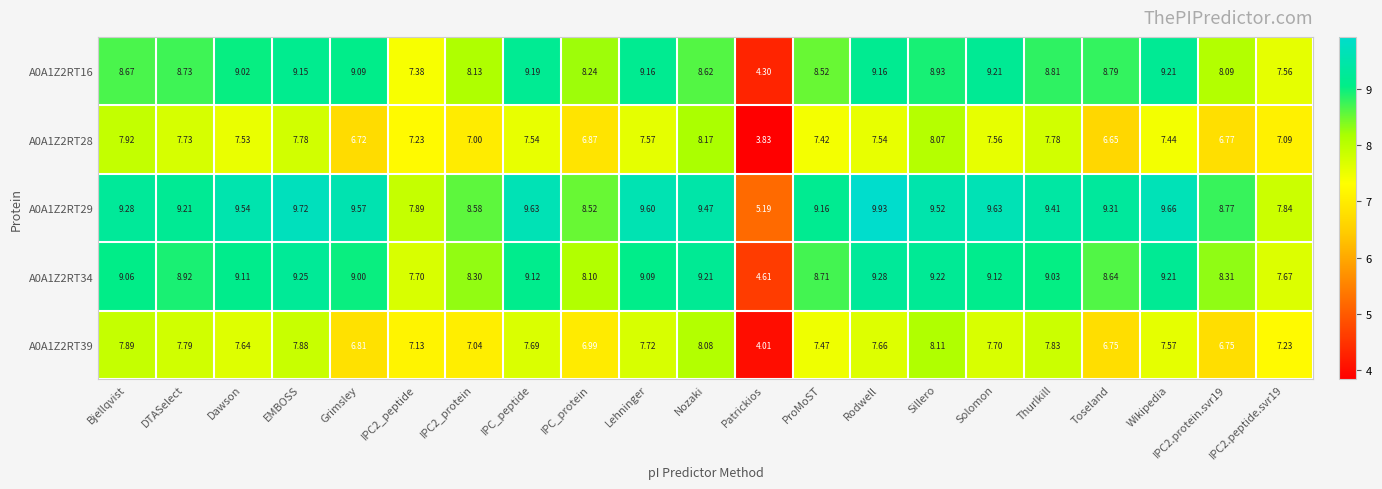

Where does the A0A1Z2RT39 series first go above 7?

Bjellqvist